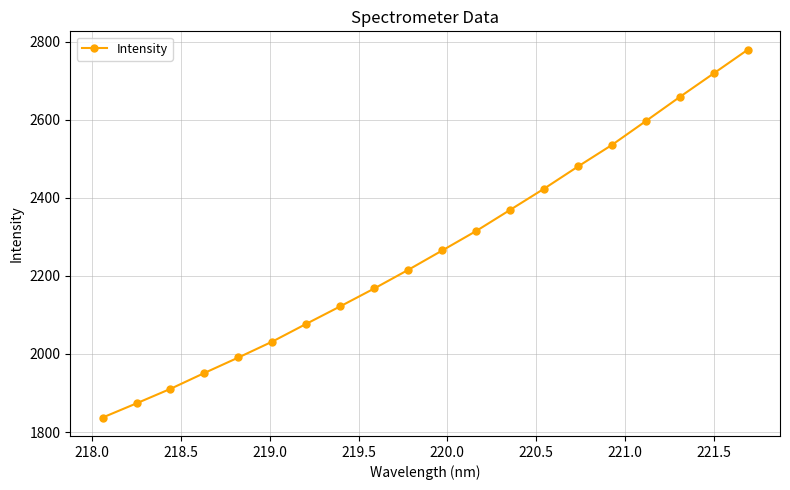

What is the smallest value displayed?

1837.0